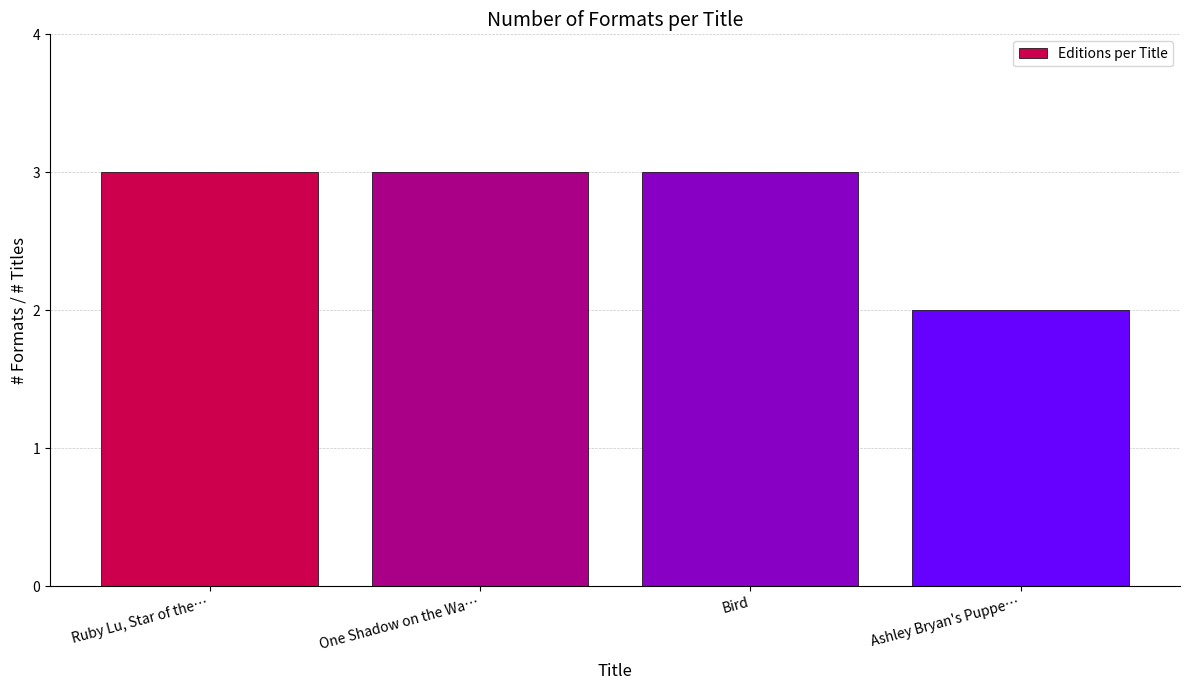

What is the change in value from One Shadow on the Wa… to Ashley Bryan's Puppe…?

-1